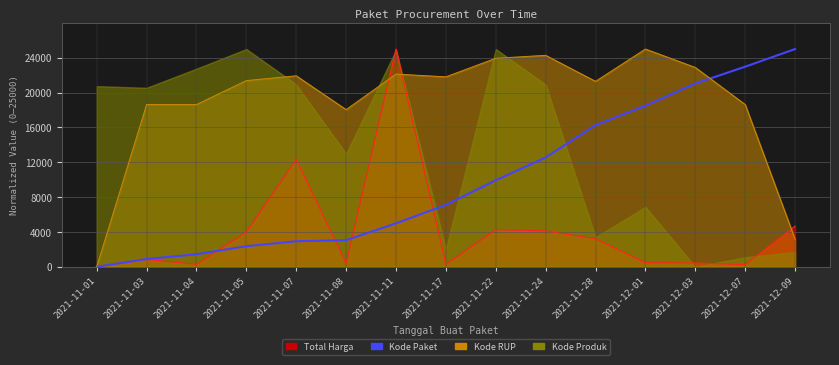

What is the sum of all values?

149061.6